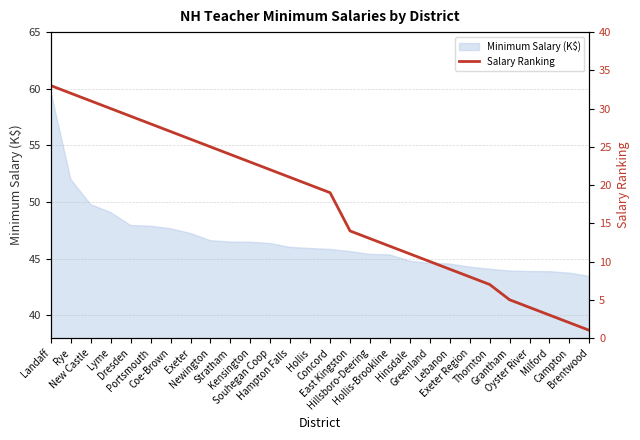

Where does the data first go above 20?

Landaff